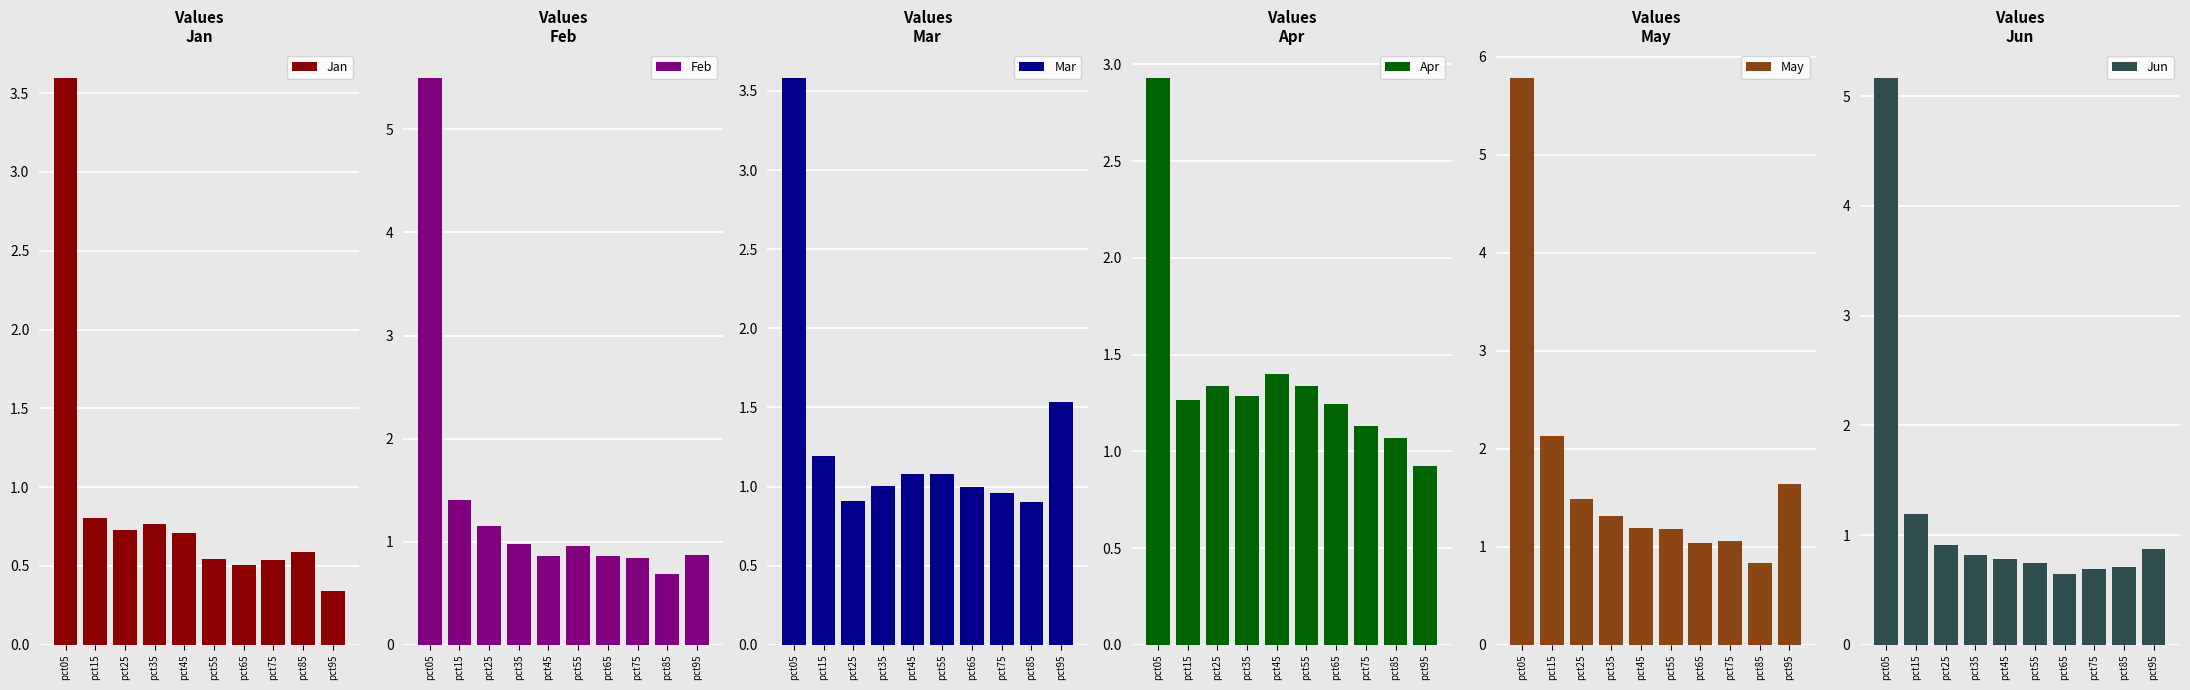

At how many categories does at least one series exceed 2?

2